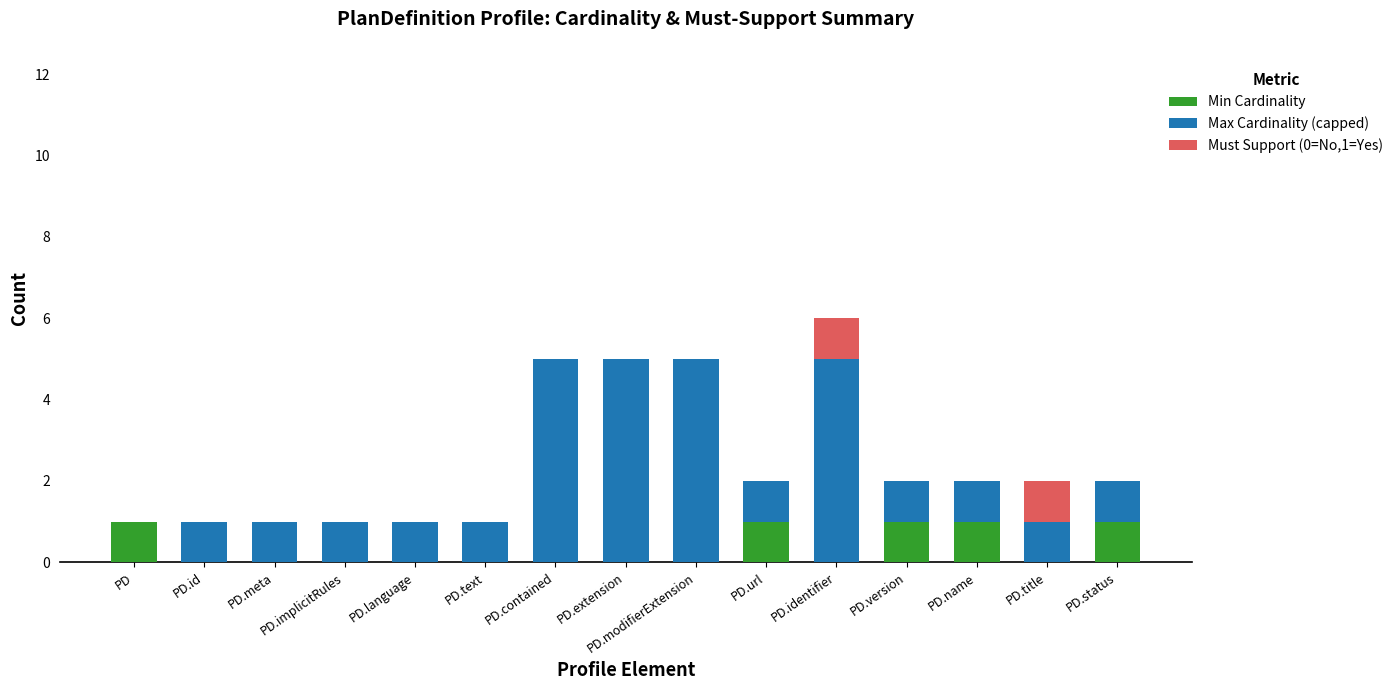

The value of Min Cardinality at PD.name is 2. True or false?

False